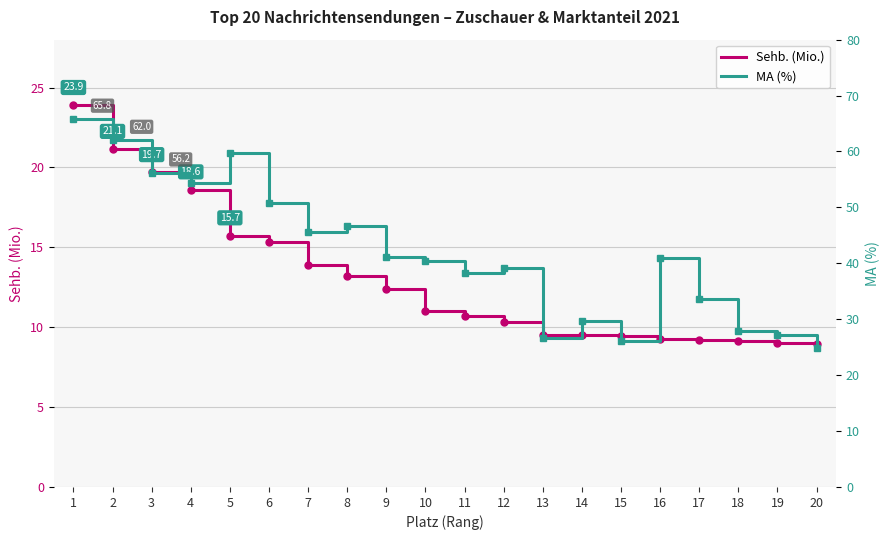

What is the difference between the maximum and minimum values in the Sehb. (Mio.) series?

14.9